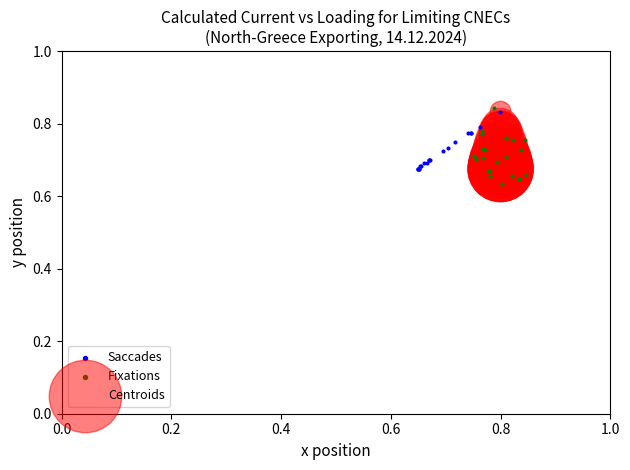

Which series has the widest spread of Y values?

Fixations